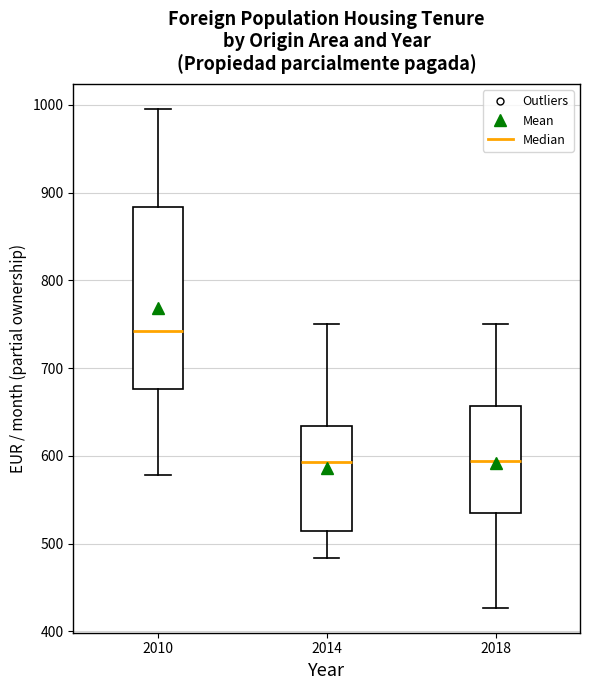

Where does the upper whisker of the box at x = 2018 end on the y-axis? The values are not printed on the chart, so give them approximately, as read against the axis.

750